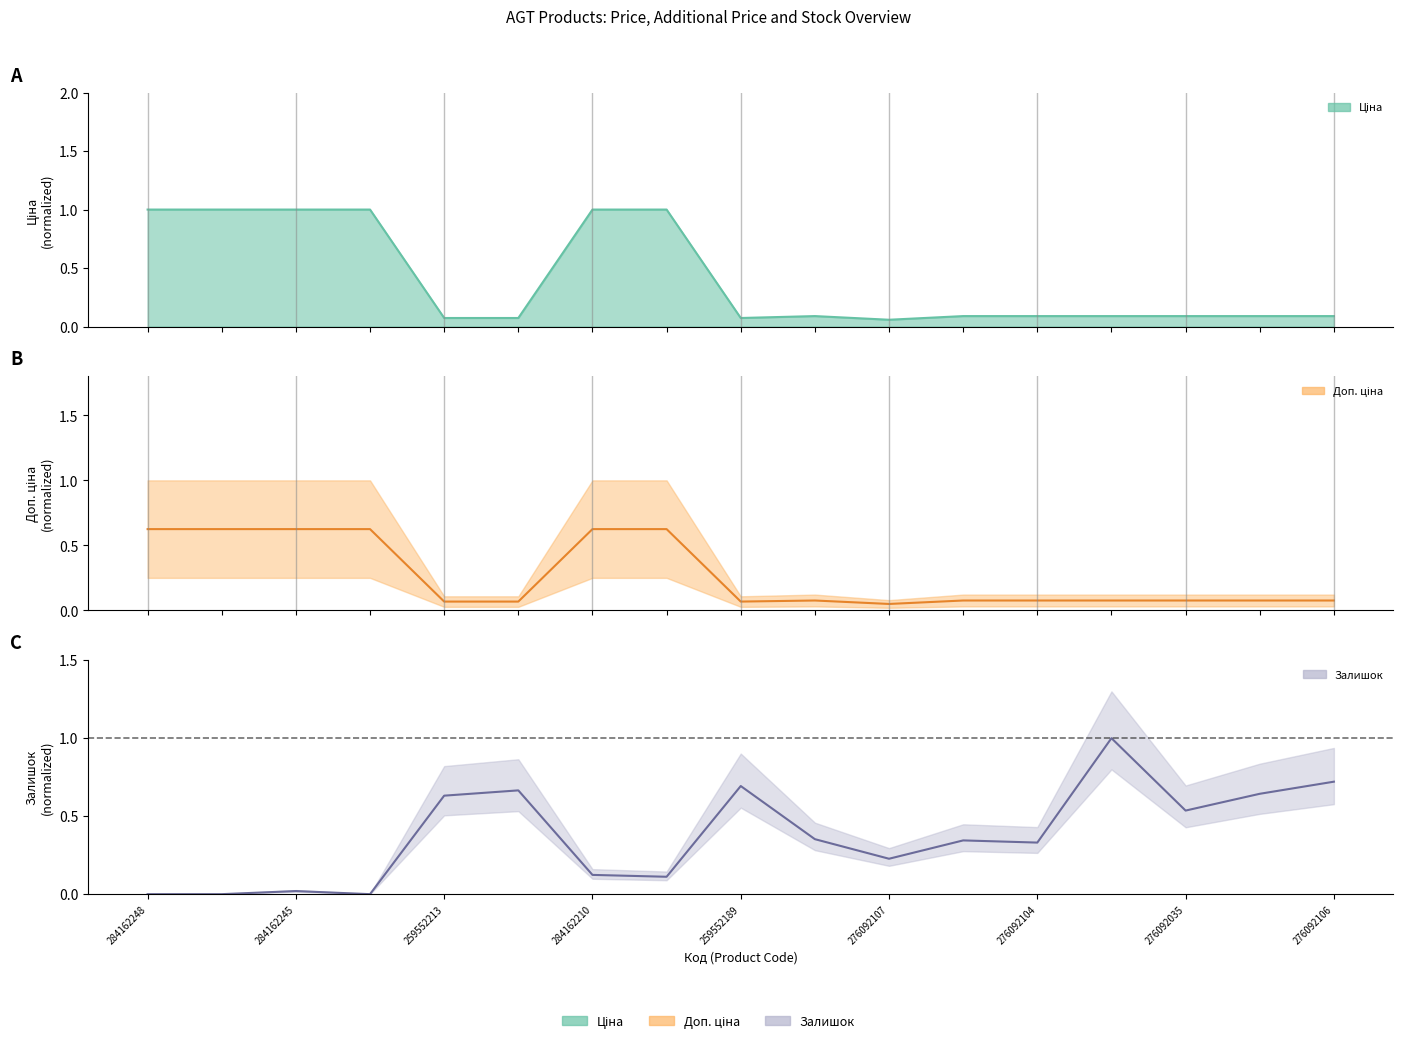

How many lines are shown in the chart?

3